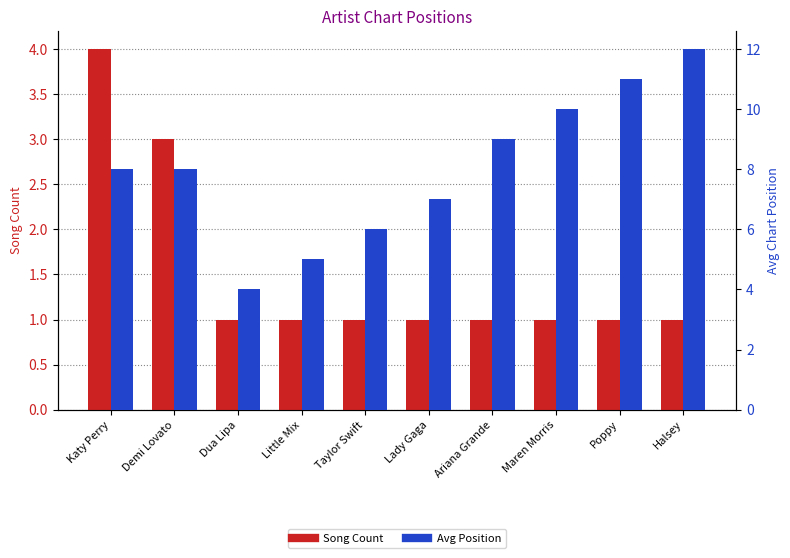

Count the number of categories in the chart.

10